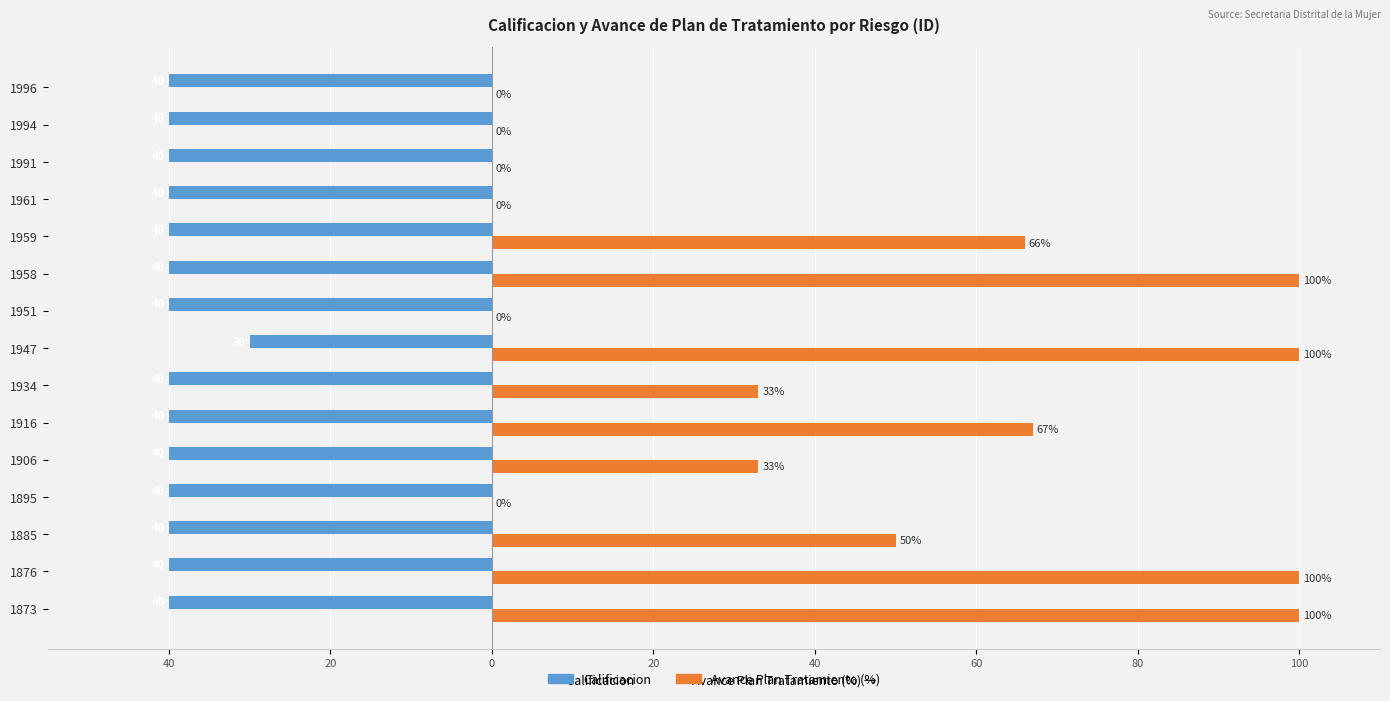

What are all the series names shown in the legend?

Calificacion, Avance Plan Tratamiento (%)